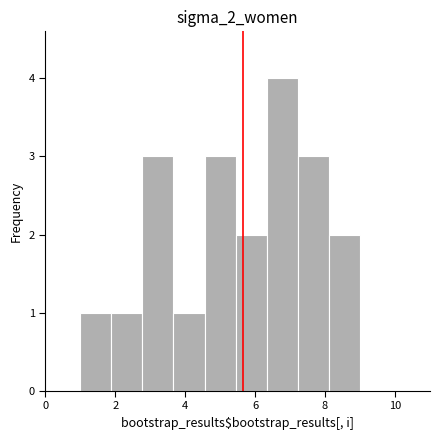

Which range on the x-axis has the tallest bar?

6.4 to 7.2